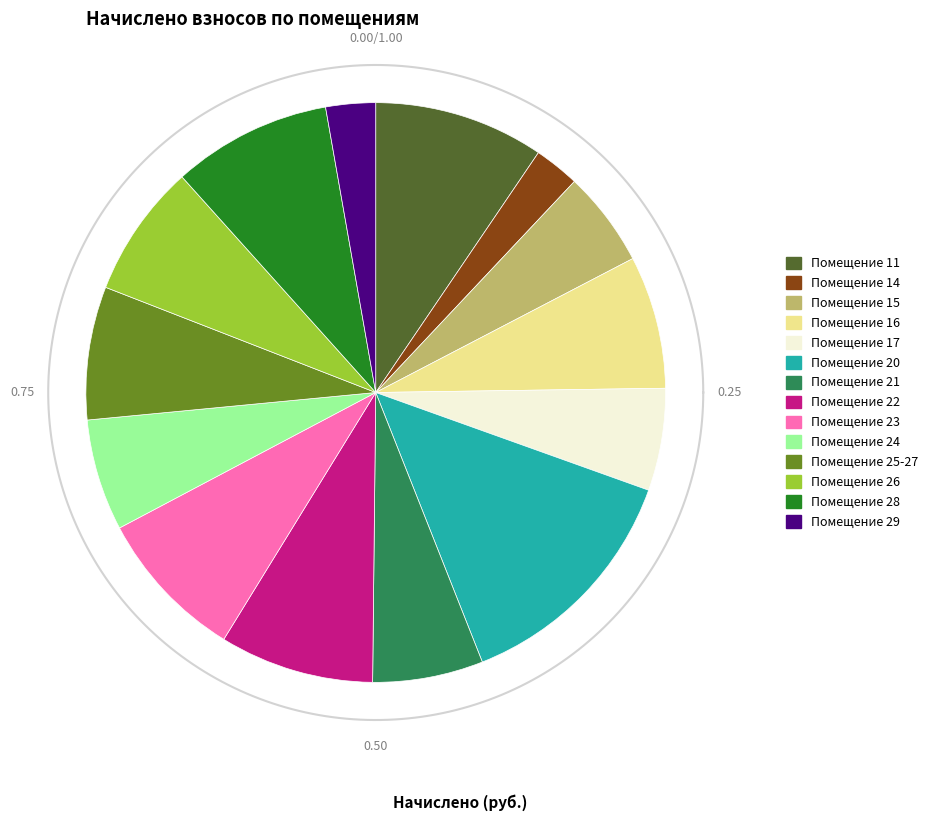

Does 16 account for over 50% of the chart?

No